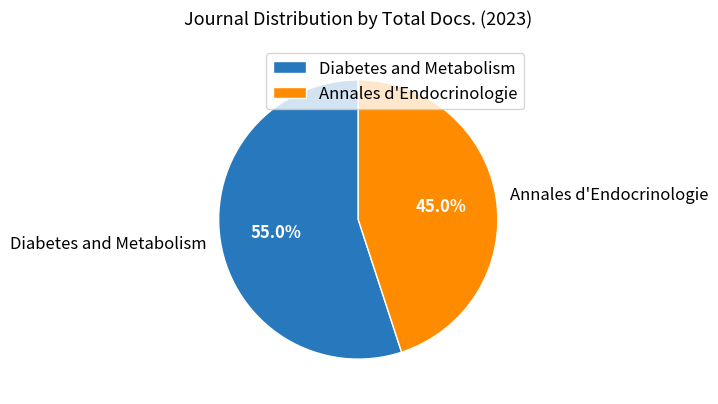

What percentage is the Diabetes and Metabolism slice, to the nearest percent?

55%